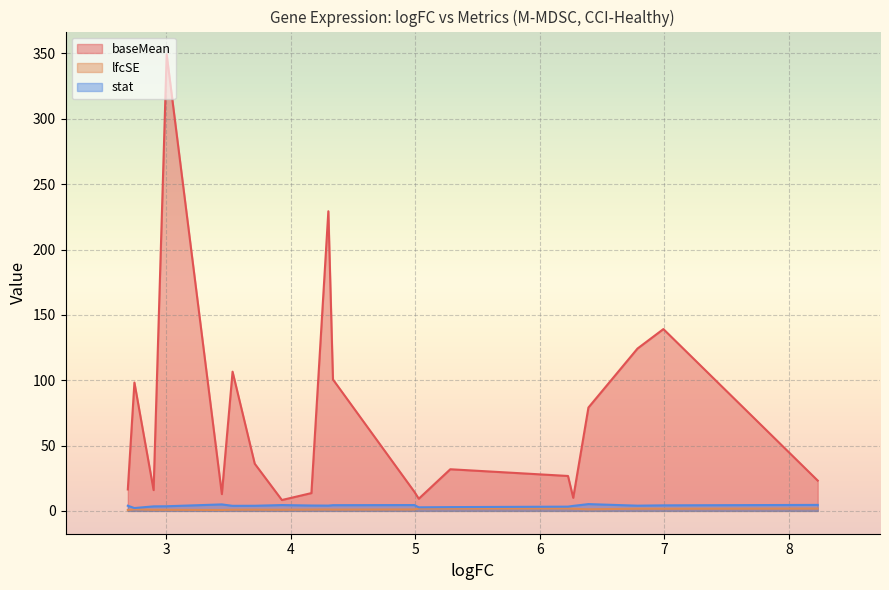

Reading left to right, list all the values displayed in this chart.

baseMean: 0=23.2	1=139.1	2=124.2	3=79.1	4=10.0	5=26.7	6=31.9	7=9.3	8=14.7	9=100.6	10=229.3	11=13.6	12=8.3	13=36.1	14=106.5	15=12.8	16=349.3	17=15.9	18=98.2	19=16.4
lfcSE: 0=1.8	1=1.6	2=1.7	3=1.2	4=1.6	5=1.9	6=1.8	7=1.8	8=1.1	9=1.0	10=1.1	11=1.0	12=0.9	13=0.9	14=0.9	15=0.7	16=0.8	17=0.8	18=1.3	19=0.7
stat: 0=4.6	1=4.2	2=4.0	3=5.2	4=3.8	5=3.3	6=2.9	7=2.7	8=4.5	9=4.4	10=4.1	11=4.1	12=4.5	13=3.9	14=3.9	15=5.0	16=3.6	17=3.5	18=2.2	19=3.9